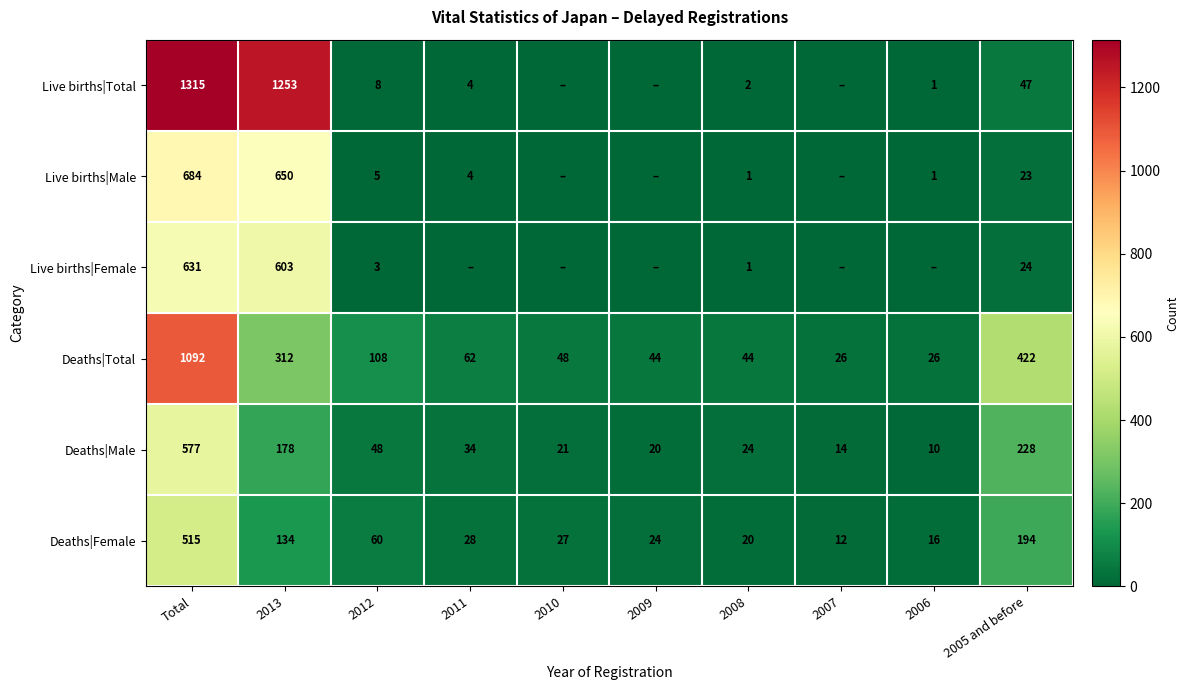

What is the difference between the highest and lowest values at 2012?

105